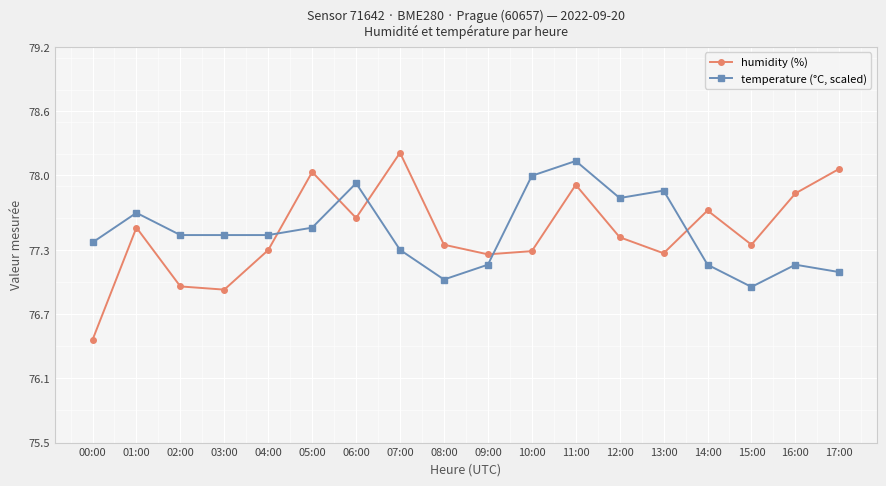

Which series has the widest spread of values?

humidity (%)